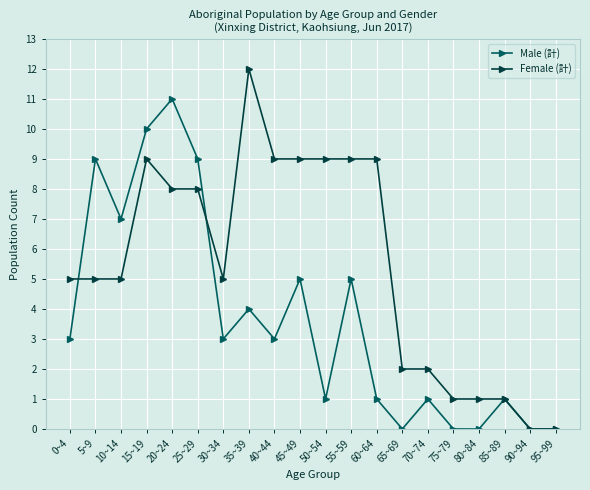

Between which two adjacent categories do Female (計) and Male (計) first intersect?

0~4 and 5~9